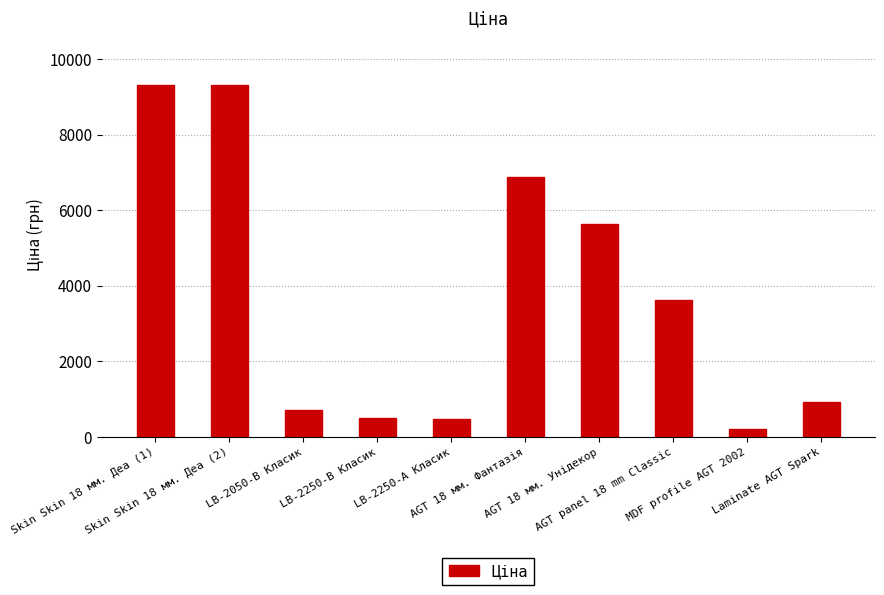

Which category has the lowest value across all series?

MDF profile AGT 2002